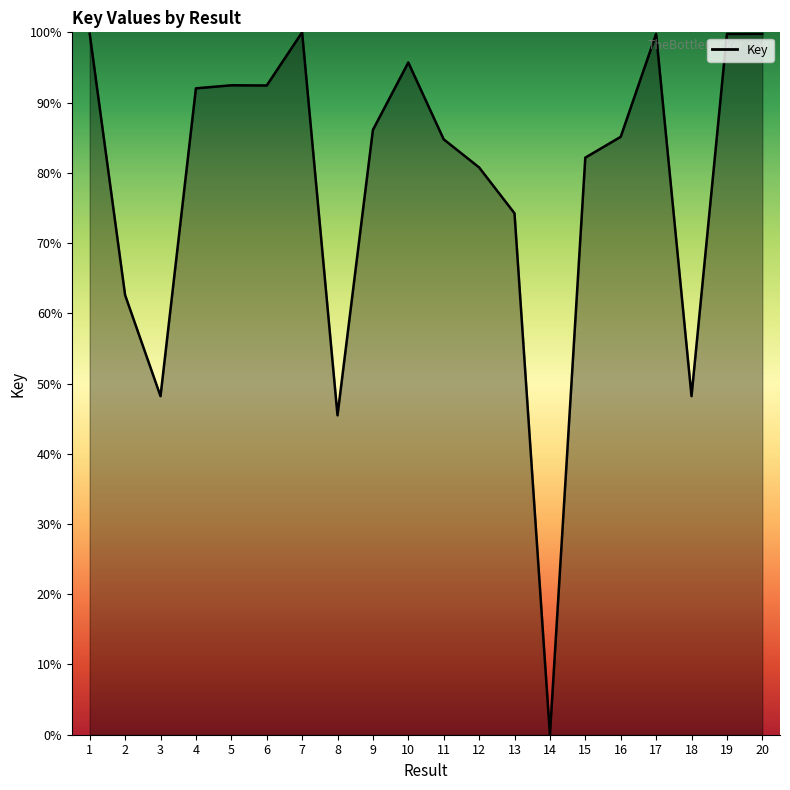

What is the approximate value at 13?

74.2